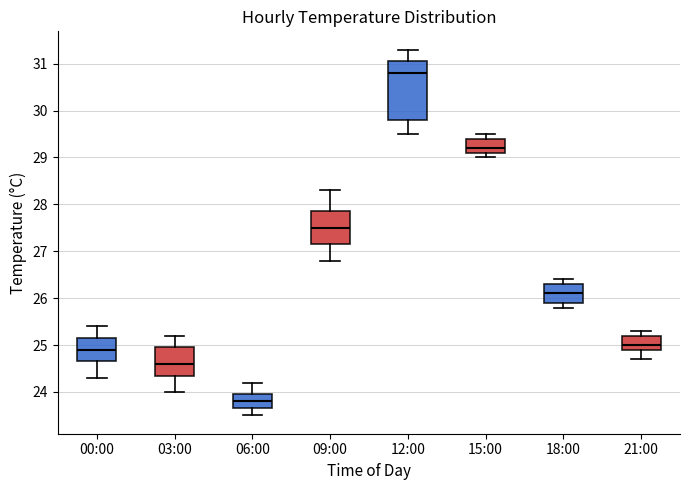

Where is the lower edge of the box for 00:00 on the y-axis? The values are not printed on the chart, so give them approximately, as read against the axis.

24.7